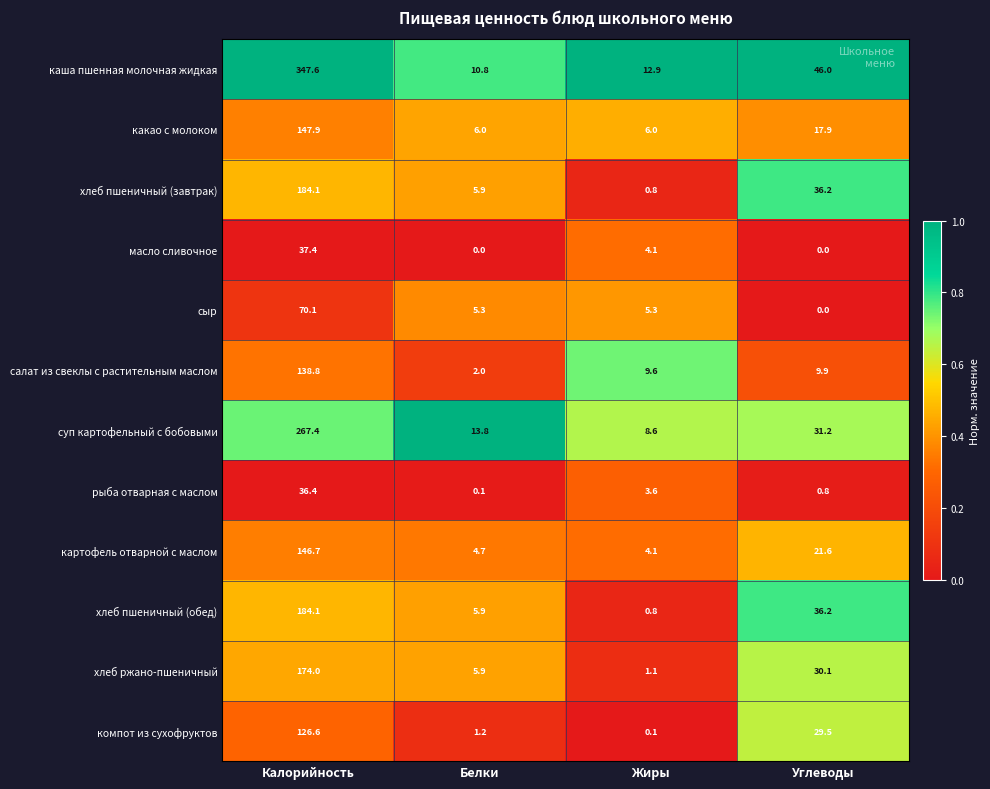

What is the sum of all рыба отварная с маслом values?

40.9